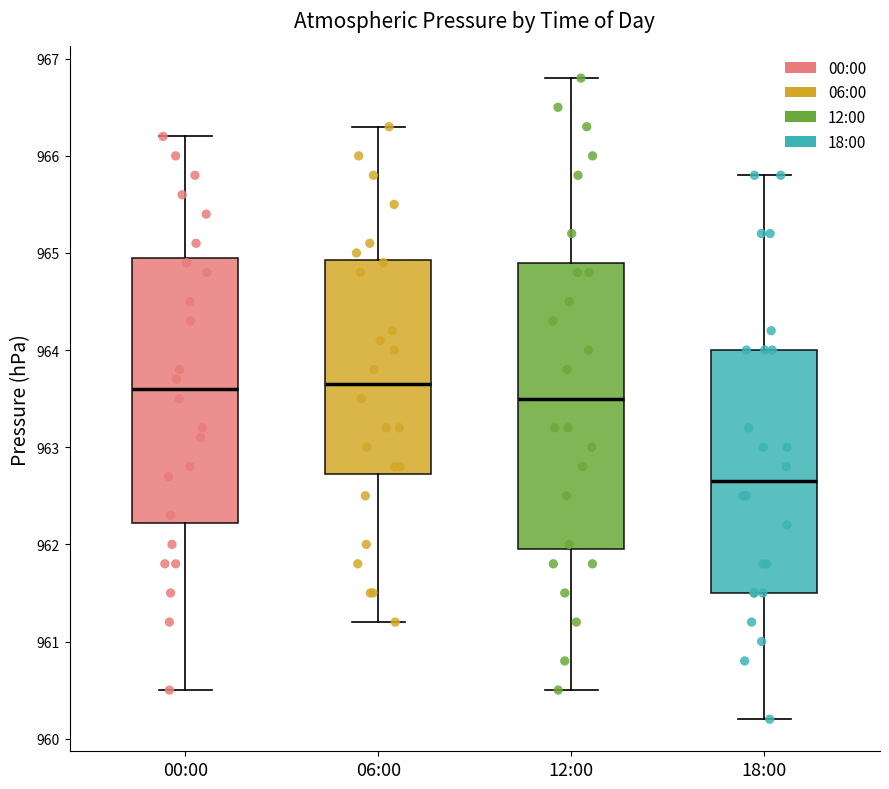

Where is the lower edge of the box for 18:00 on the y-axis? The values are not printed on the chart, so give them approximately, as read against the axis.

961.5